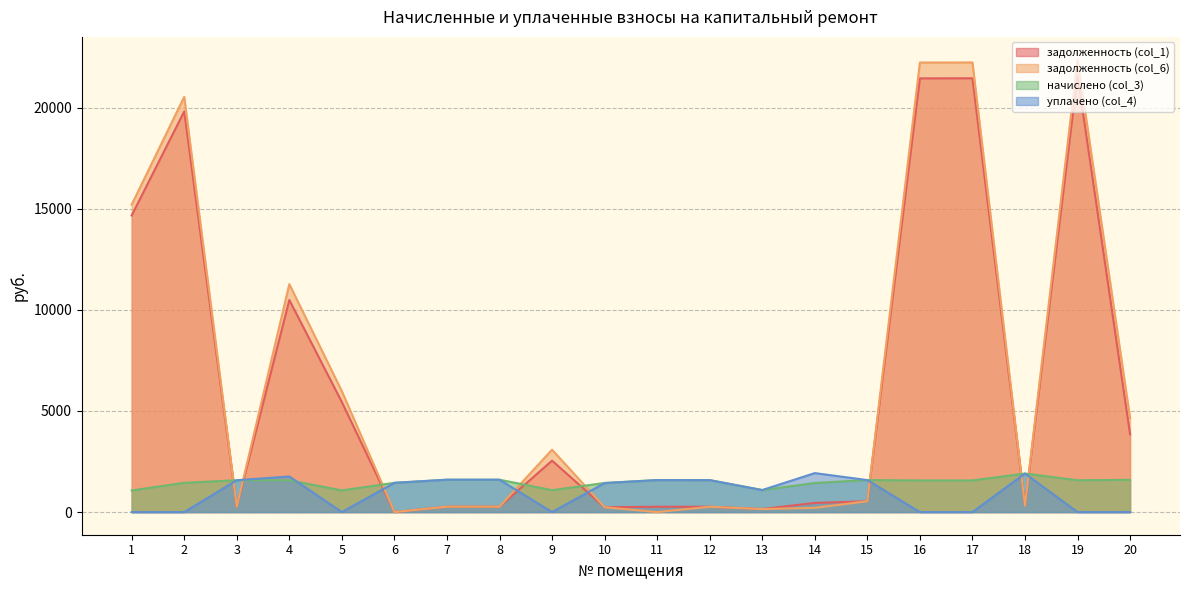

What is the approximate value of начислено (col_3) at 4?

1572.5